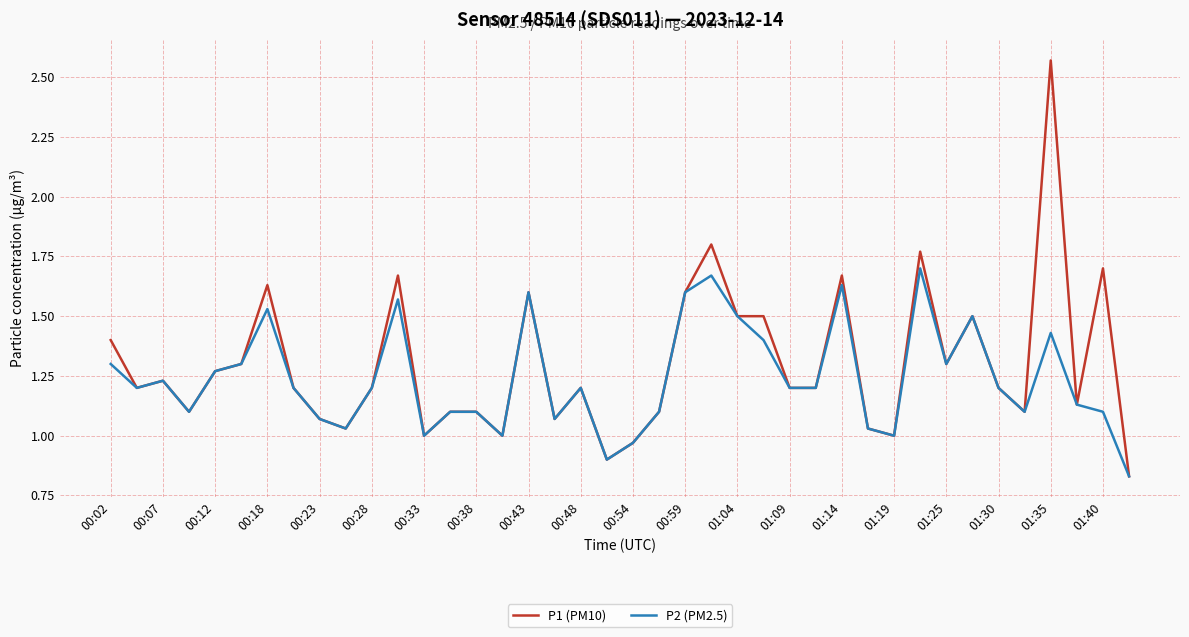

Rank the series by their maximum value, from highest to lowest.

P1 (PM10), P2 (PM2.5)